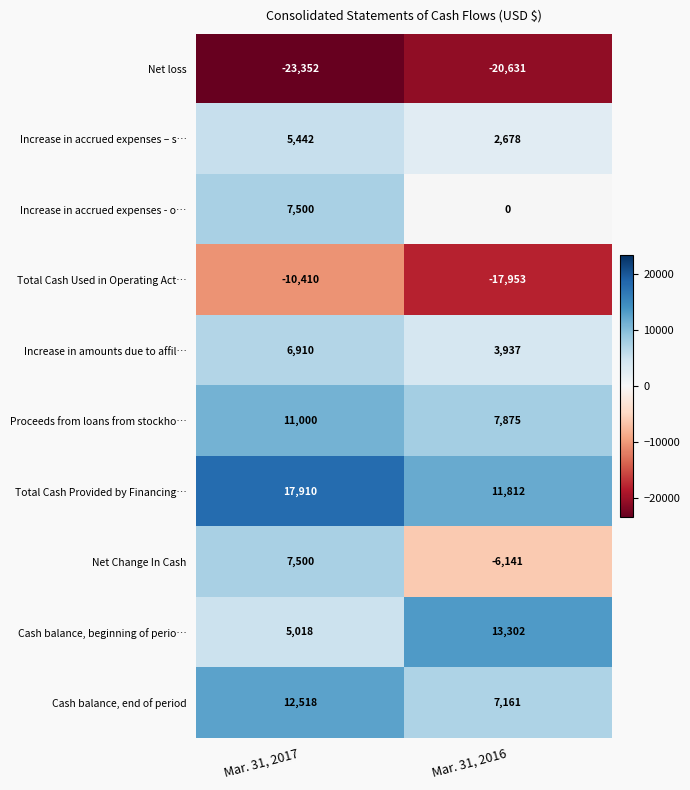

Count the number of data series in this chart.

10